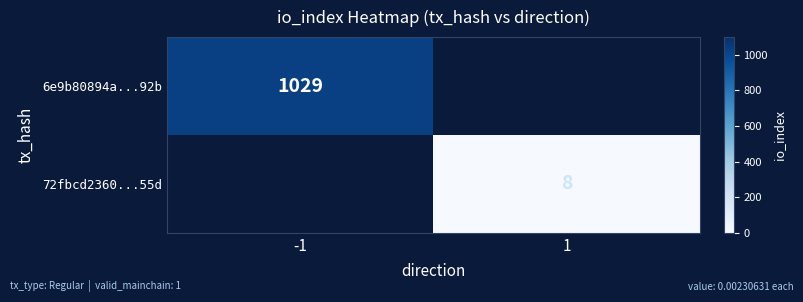

Is it true that 6e9b80894a...92b equals 1029 at -1?

True